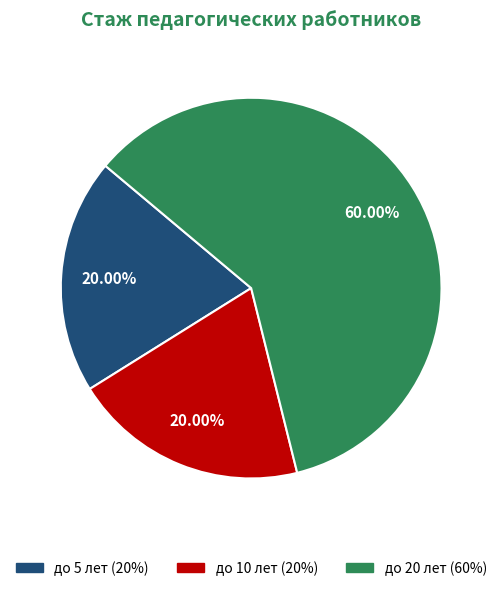

What percentage is NOT represented by до 20 лет?

40.0%